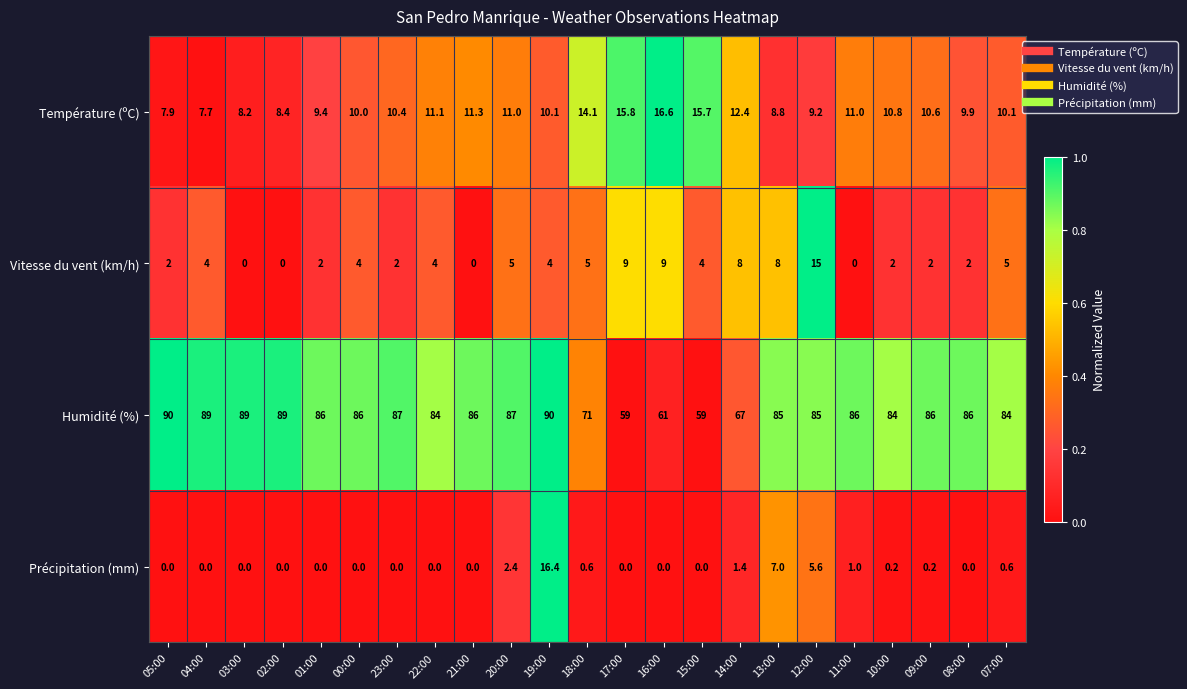

What is the spread (max minus min) of values at 01:00?

86.0